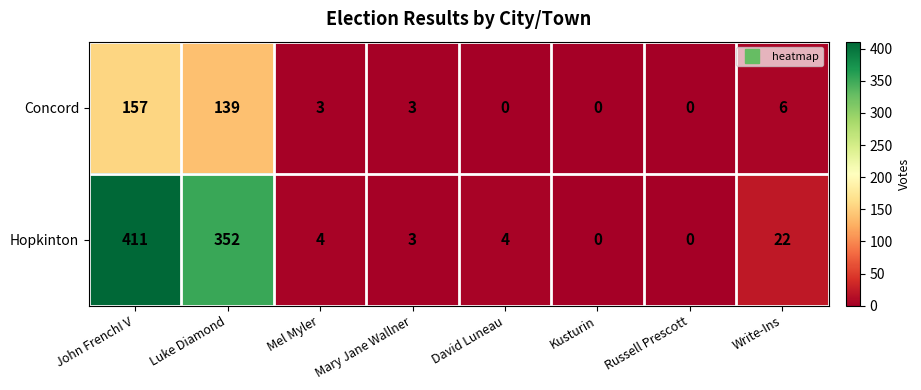

Reading left to right, what are all the values shown in this chart?

Concord: John FrenchI V=157	Luke Diamond=139	Mel Myler=3	Mary Jane Wallner=3	David Luneau=0	Kusturin=0	Russell Prescott=0	Write-Ins=6
Hopkinton: John FrenchI V=411	Luke Diamond=352	Mel Myler=4	Mary Jane Wallner=3	David Luneau=4	Kusturin=0	Russell Prescott=0	Write-Ins=22